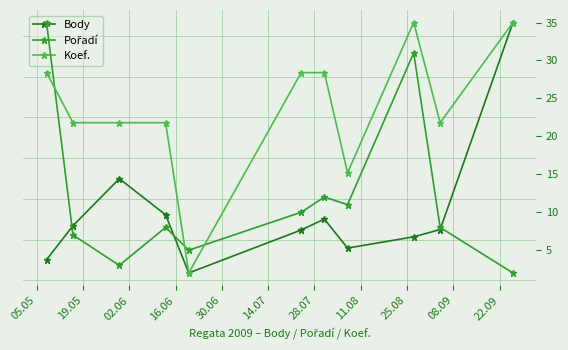

What is the sum of all Body values?

18304